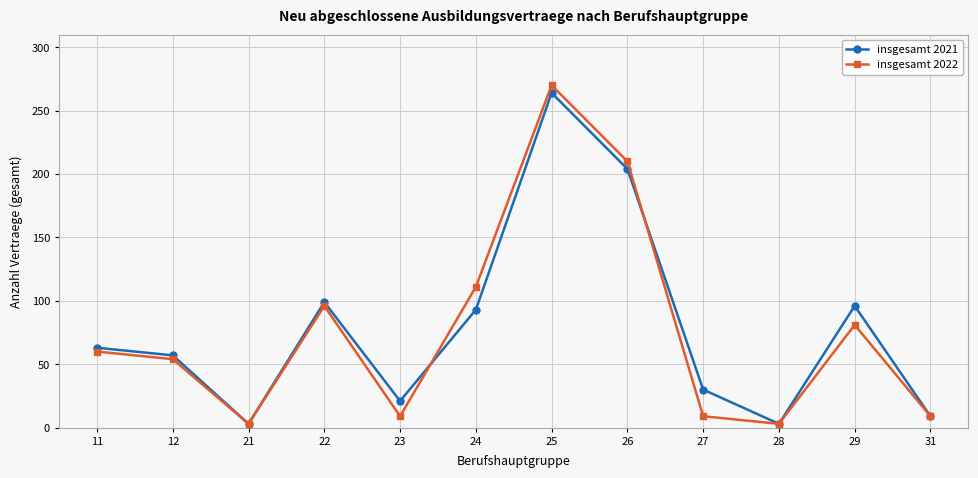

How many categories are shown in the chart?

12